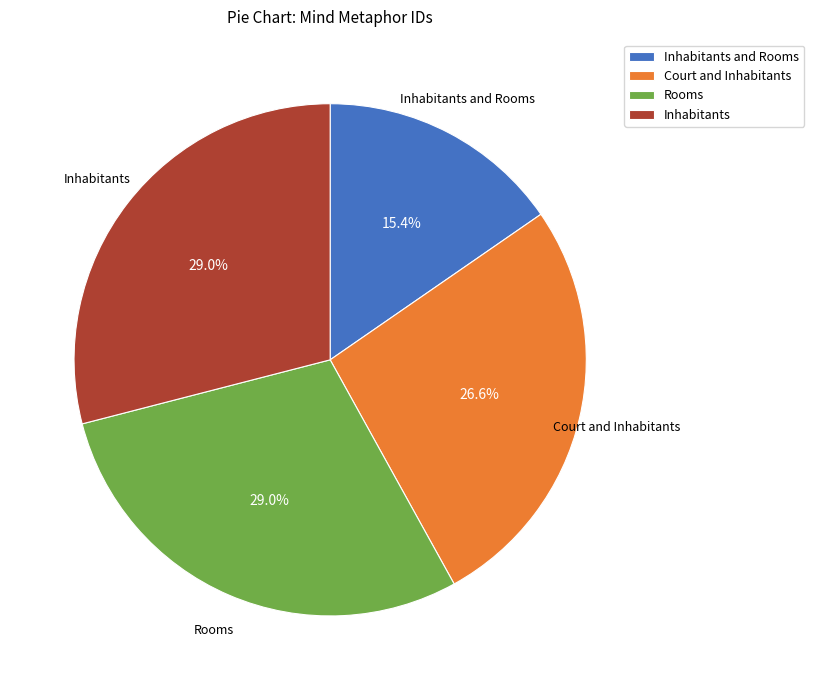

To the nearest percent, what portion does Inhabitants represent?

29%